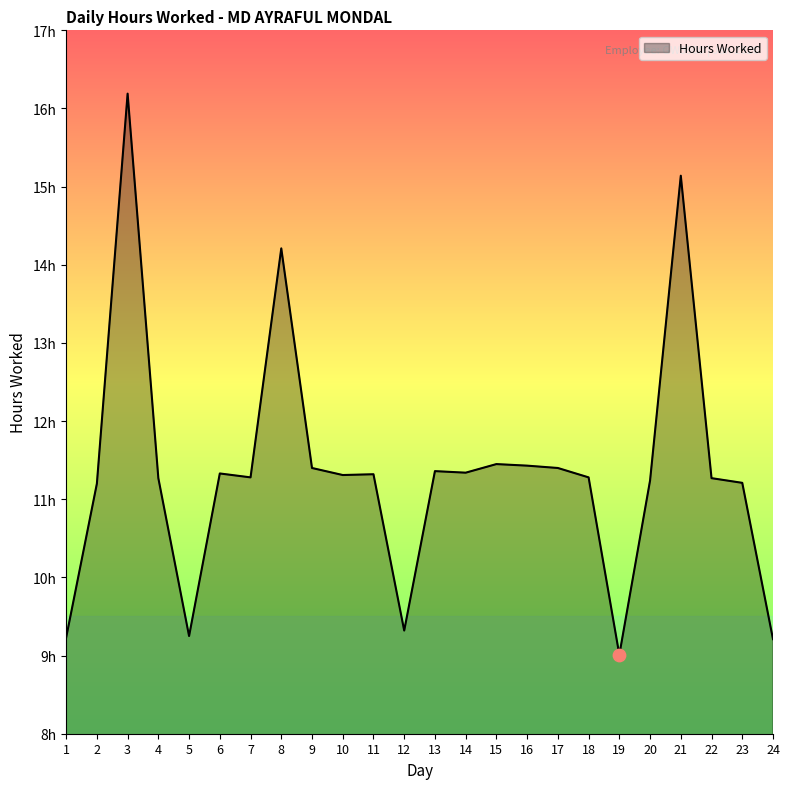

Is this an area chart (filled region under the line)?

Yes